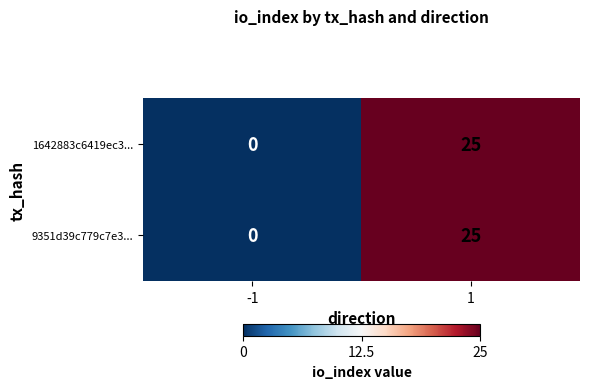

Is the value of 9351d39c779c7e3... at -1 greater than the value of 1642883c6419ec3... at 1?

No